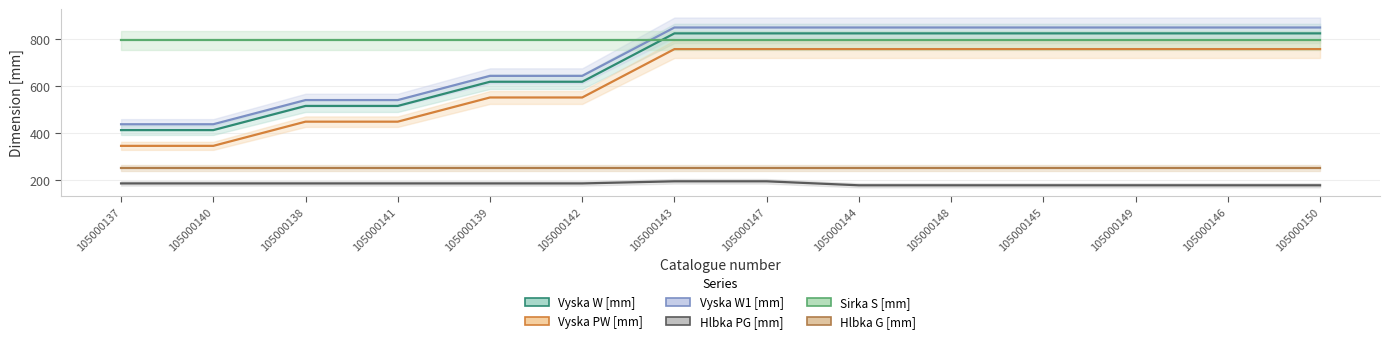

Rank the categories by Vyska PW [mm] value from highest to lowest.

105000143, 105000147, 105000144, 105000148, 105000145, 105000149, 105000146, 105000150, 105000139, 105000142, 105000138, 105000141, 105000137, 105000140